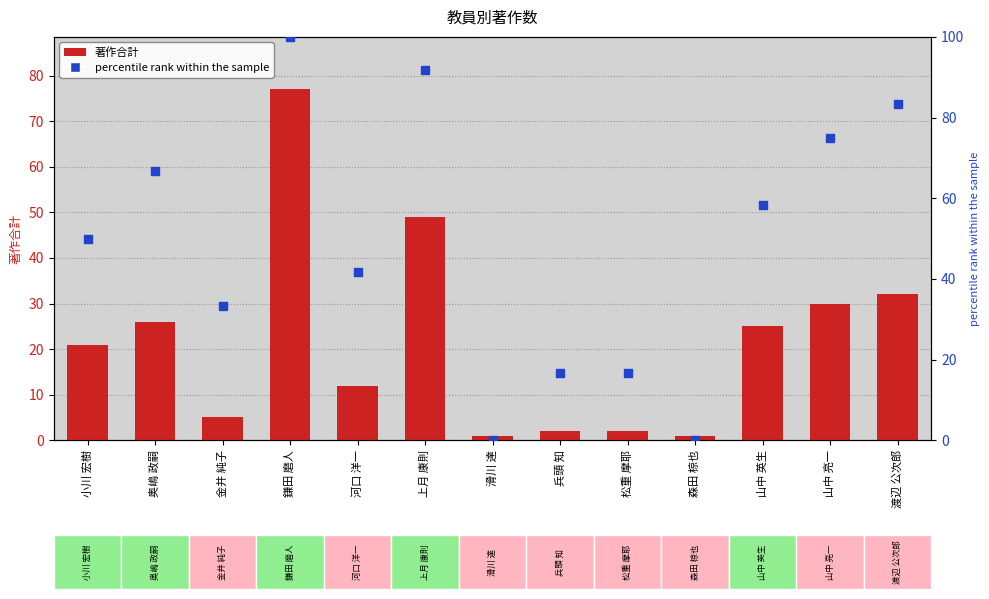

Which series contains the highest Y value?

percentile rank within the sample